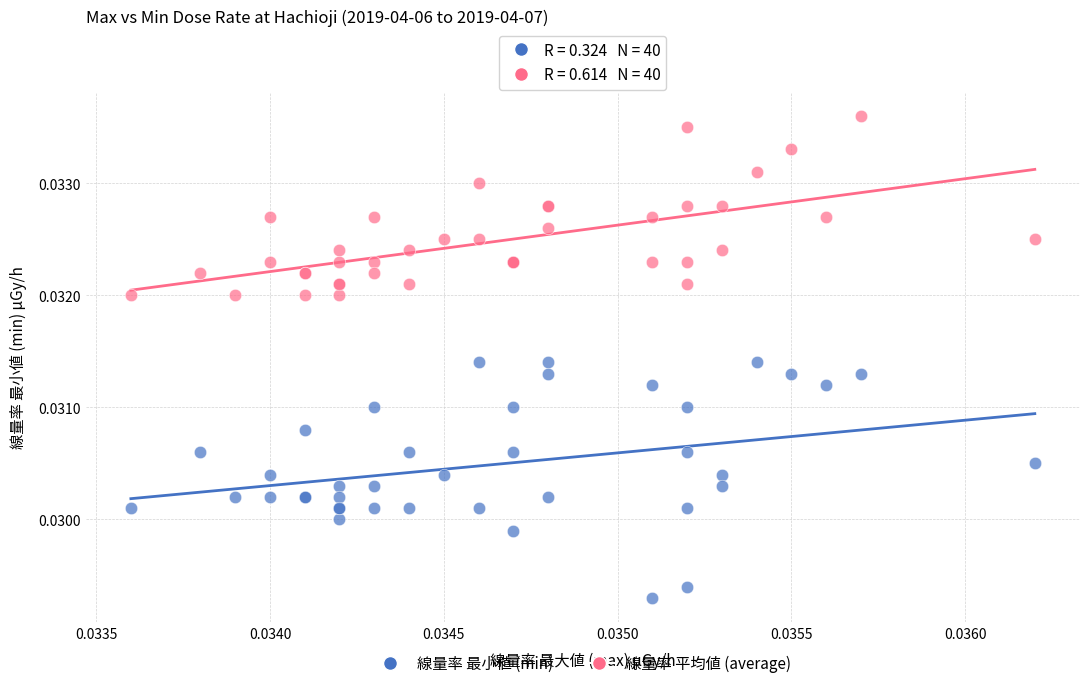

Which series contains the lowest Y value?

線量率 最小値 (min)